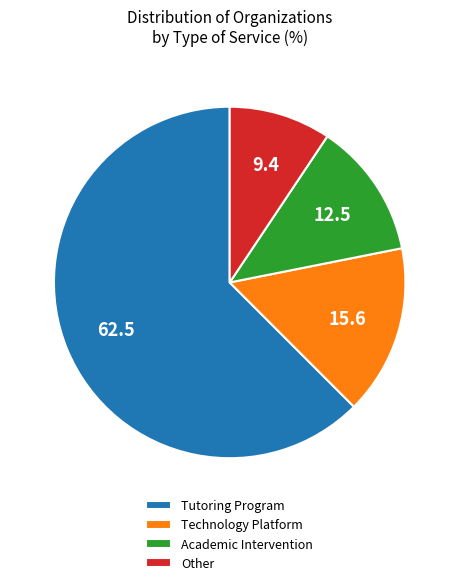

Which slice is the smallest?

Other